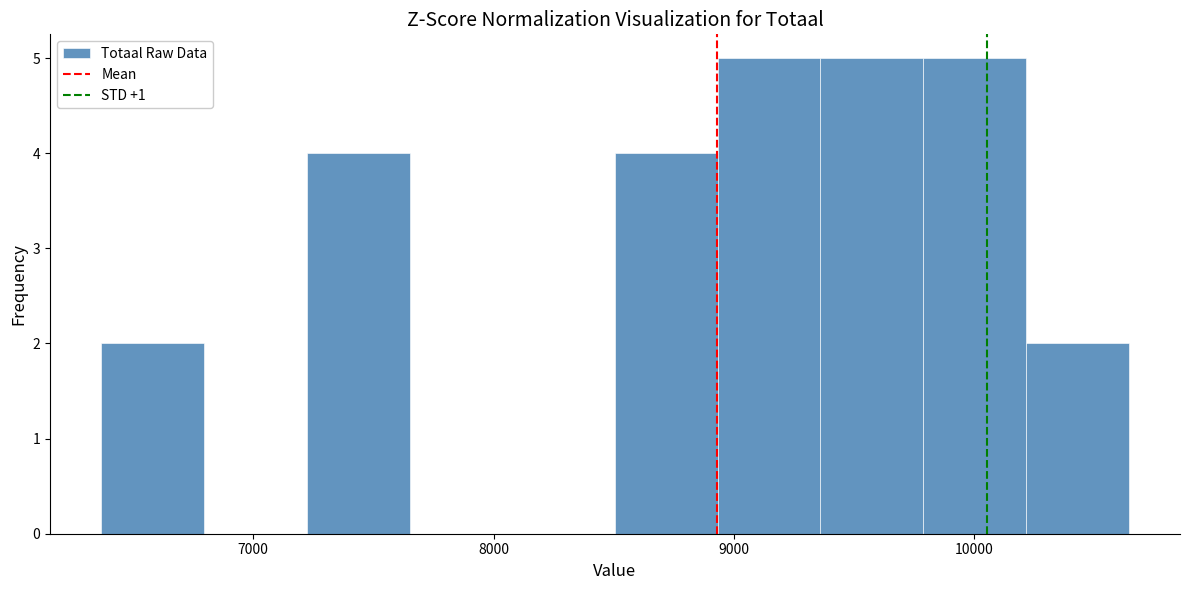

Reading left to right, transcribe this chart: for each bar, give the range it covers on the x-axis and its height. Neither the bar edges nor the heights are printed on the chart, so give them approximately, as read against the axes.

6400 to 6800: 2
6800 to 7200: 0
7200 to 7700: 4
7700 to 8100: 0
8100 to 8500: 0
8500 to 8900: 4
8900 to 9400: 5
9400 to 9800: 5
9800 to 10200: 5
10200 to 10600: 2